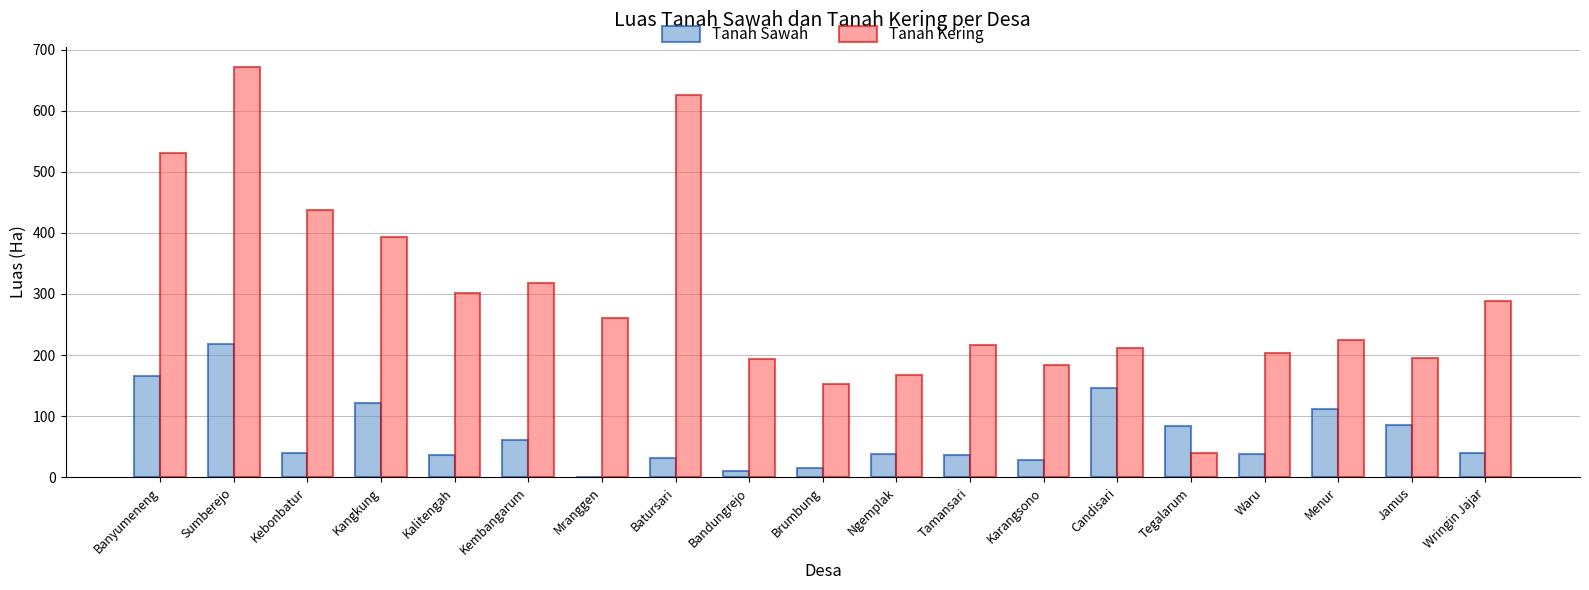

What value does the Tanah Kering series have at Karangsono?

184.0